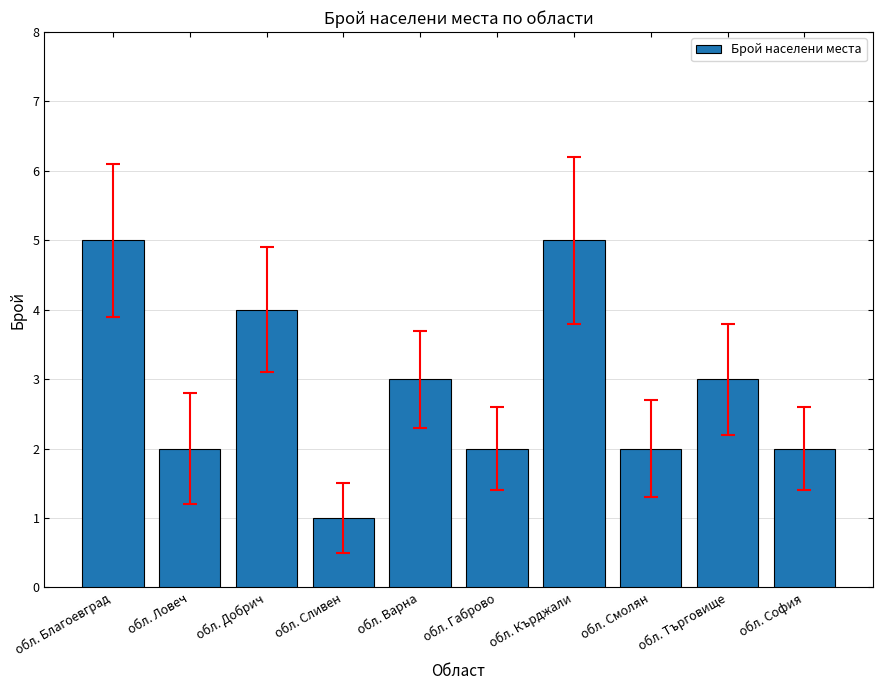

Where does the data first go above 3?

обл. Благоевград